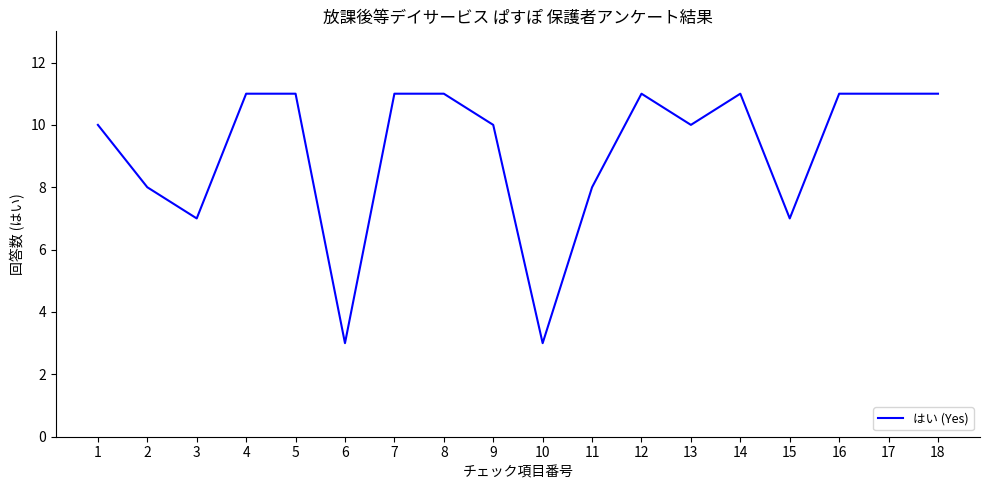

Approximately how many times larger is the value at 10 compared to 3?

0.4